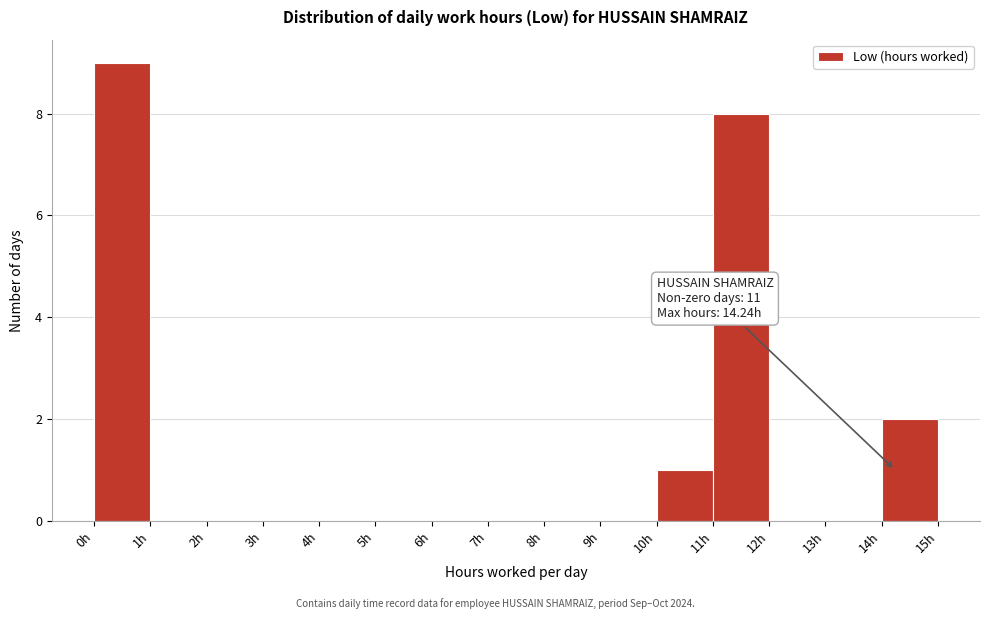

Which range on the x-axis has the tallest bar?

0 to 1